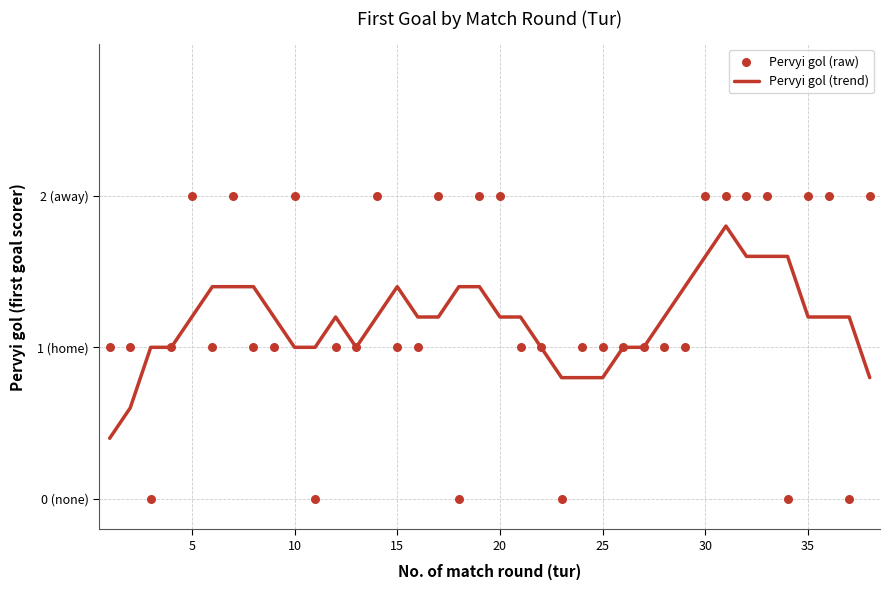

Which series has the largest total across all categories?

Pervyi gol (raw)